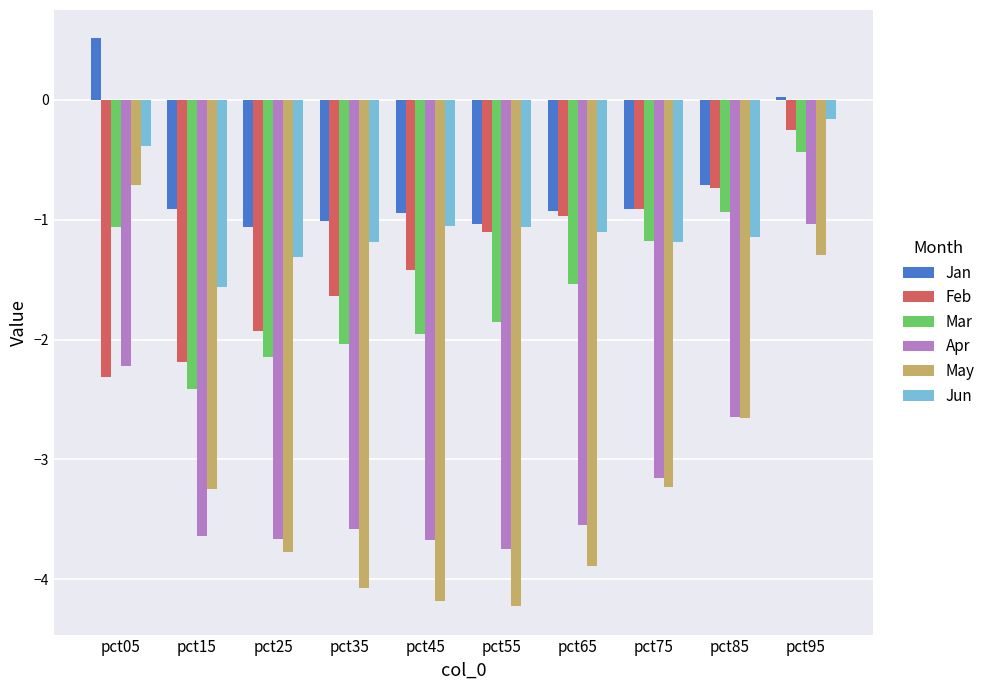

Is the value of Feb at pct65 greater than the value of Jun at pct05?

No